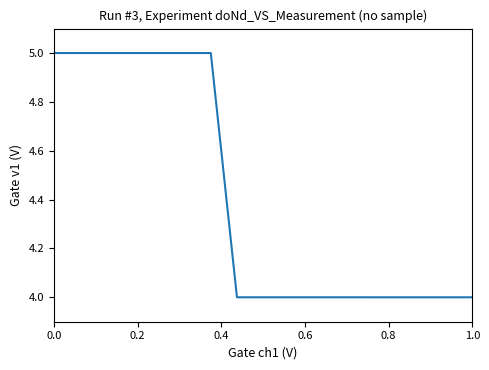

Count the number of data series in this chart.

1